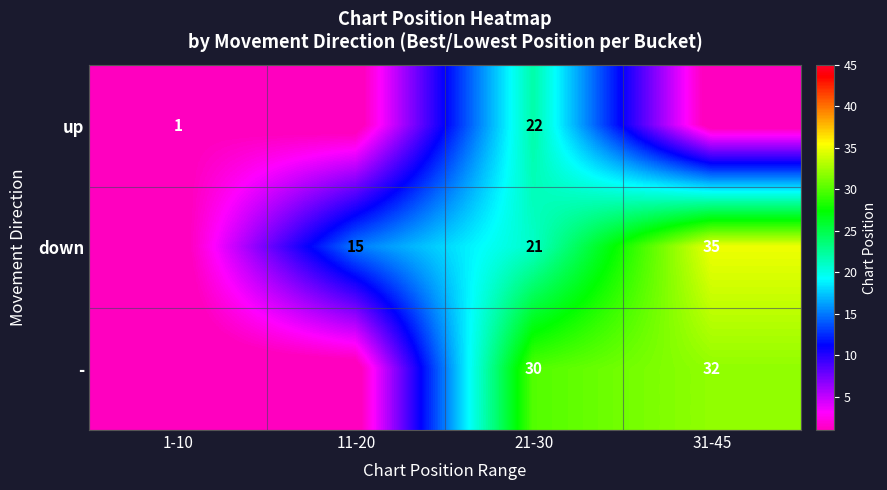

Which category has the lowest value across all series?

11-20